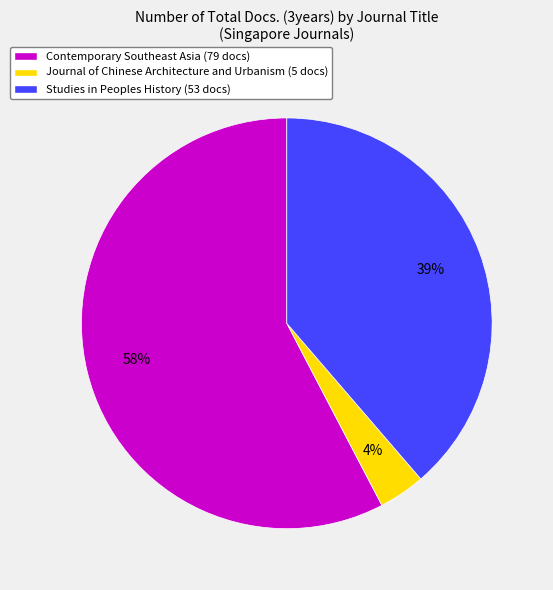

To the nearest percent, what is the difference between the Journal of Chinese Architecture and Urbanism and Studies in Peoples History slice percentages?

35%